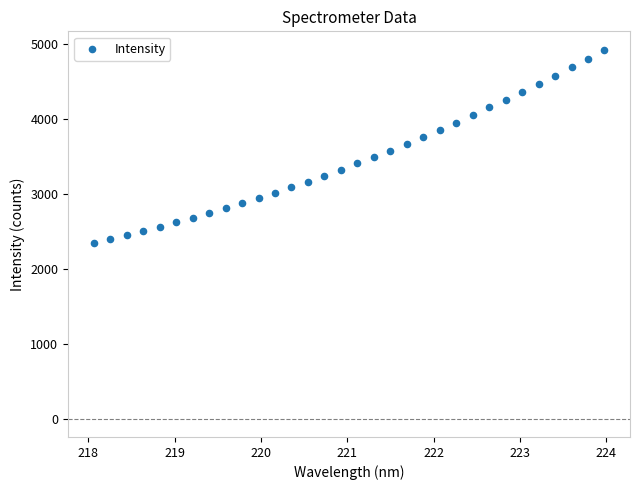

What is the range of Y values (max minus min)?

2577.5